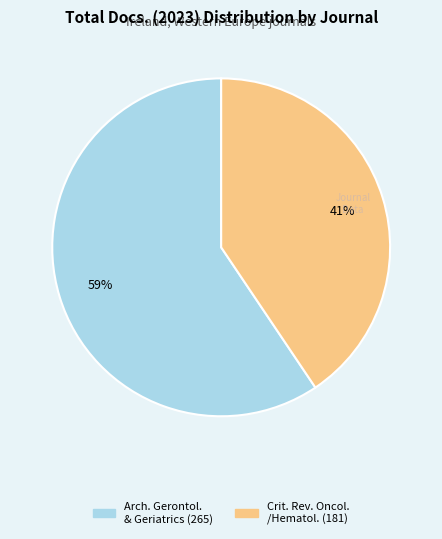

Is there any slice that represents more than half of the pie?

Yes